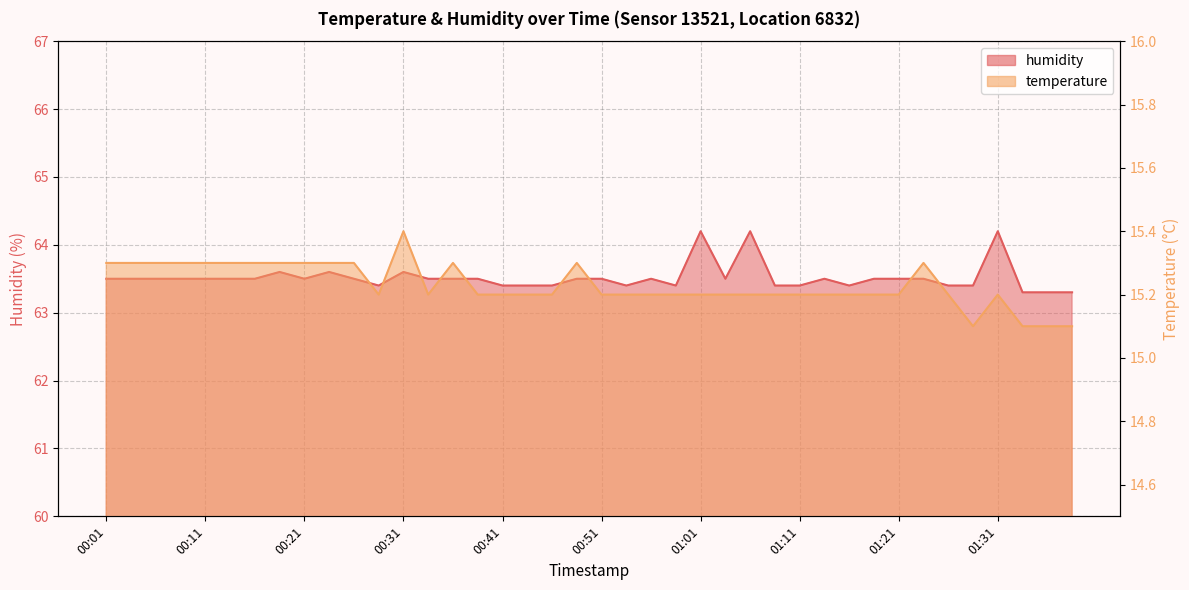

Reading left to right, transcribe all the data shown in this chart.

temperature: 00:01=15.3	00:03=15.3	00:06=15.3	00:08=15.3	00:11=15.3	00:13=15.3	00:16=15.3	00:18=15.3	00:21=15.3	00:23=15.3	00:26=15.3	00:28=15.2	00:31=15.4	00:33=15.2	00:36=15.3	00:38=15.2	00:41=15.2	00:43=15.2	00:46=15.2	00:48=15.3	00:51=15.2	00:53=15.2	00:56=15.2	00:58=15.2	01:01=15.2	01:03=15.2	01:06=15.2	01:08=15.2	01:11=15.2	01:13=15.2	01:16=15.2	01:18=15.2	01:21=15.2	01:23=15.3	01:26=15.2	01:28=15.1	01:31=15.2	01:33=15.1	01:36=15.1	01:38=15.1
humidity: 00:01=63.5	00:03=63.5	00:06=63.5	00:08=63.5	00:11=63.5	00:13=63.5	00:16=63.5	00:18=63.6	00:21=63.5	00:23=63.6	00:26=63.5	00:28=63.4	00:31=63.6	00:33=63.5	00:36=63.5	00:38=63.5	00:41=63.4	00:43=63.4	00:46=63.4	00:48=63.5	00:51=63.5	00:53=63.4	00:56=63.5	00:58=63.4	01:01=64.2	01:03=63.5	01:06=64.2	01:08=63.4	01:11=63.4	01:13=63.5	01:16=63.4	01:18=63.5	01:21=63.5	01:23=63.5	01:26=63.4	01:28=63.4	01:31=64.2	01:33=63.3	01:36=63.3	01:38=63.3